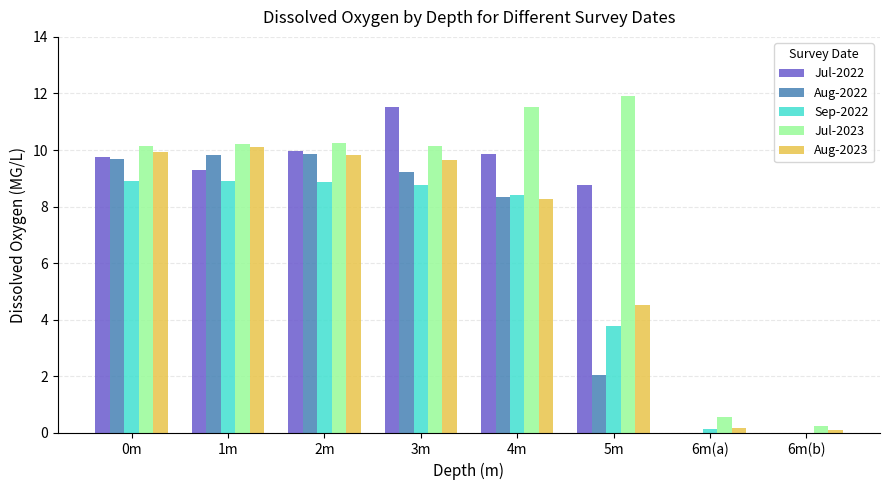

What is the sum of the Aug-2023 values at 0m and 4m?

18.2